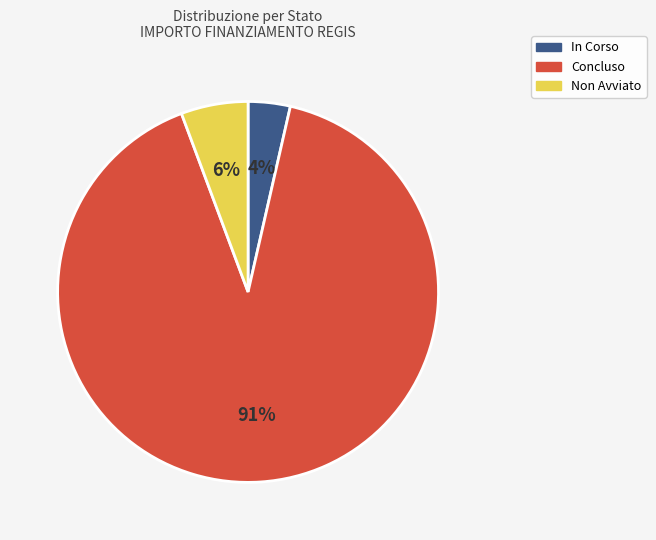

Rank the categories by value from lowest to highest.

In Corso, Non Avviato, Concluso